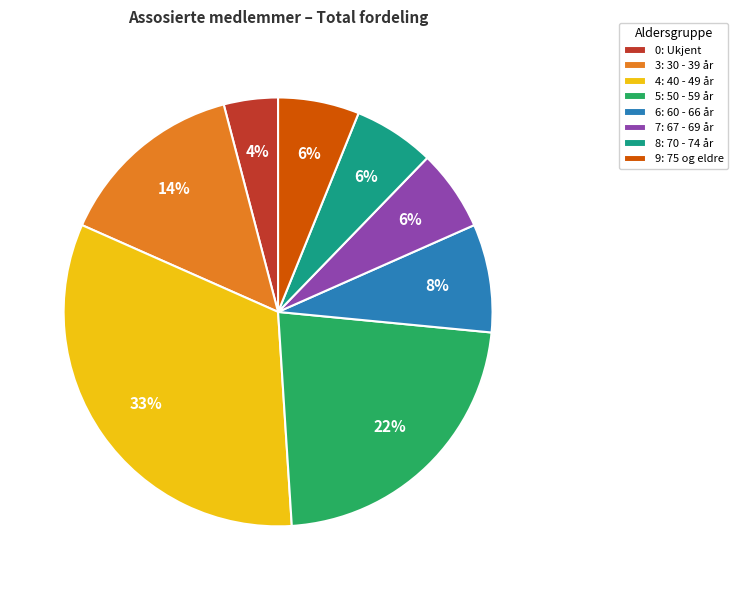

How many segments does this pie chart have?

8